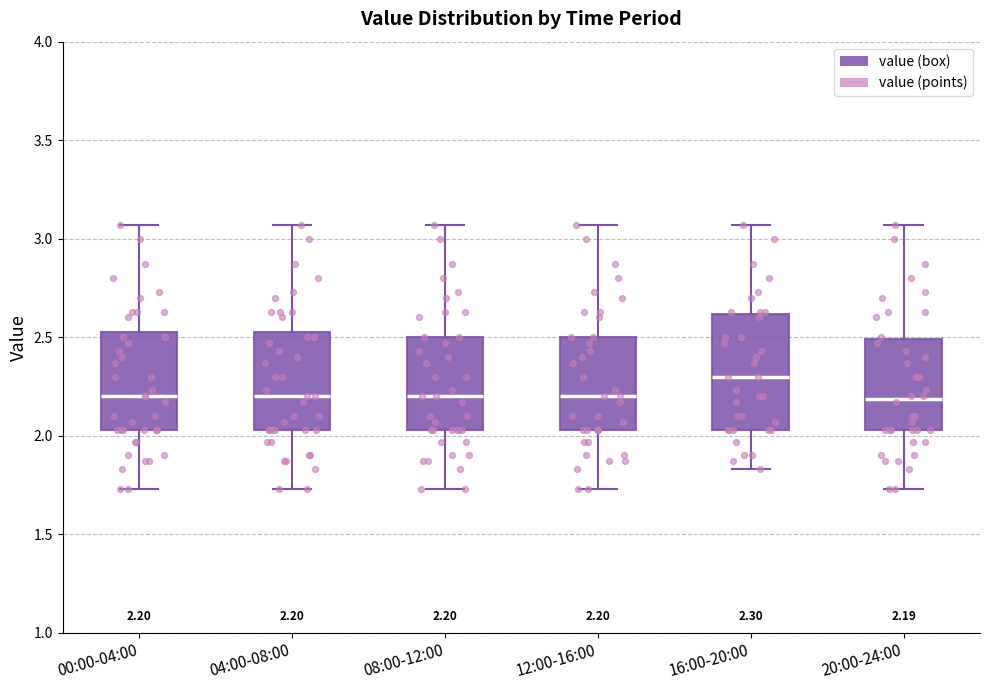

Which box has the highest median line?

16:00-20:00